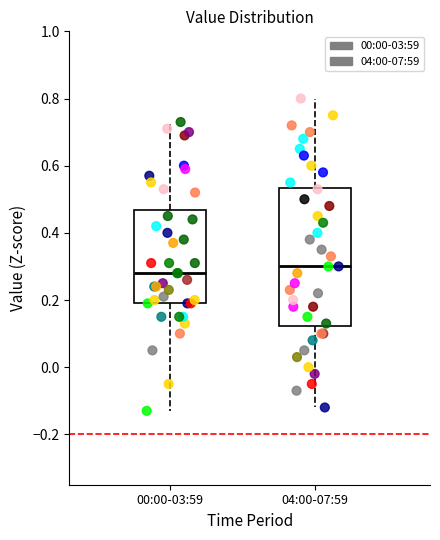

Reading left to right, read every box against the y-axis: the position of its median line, the range the box covers, and the ends of its whiskers. The values are not printed on the chart, so give them approximately, as read against the axis.

00:00-03:59: median 0.28, box 0.20 to 0.46, whiskers -0.12 to 0.74
04:00-07:59: median 0.30, box 0.12 to 0.54, whiskers -0.12 to 0.80